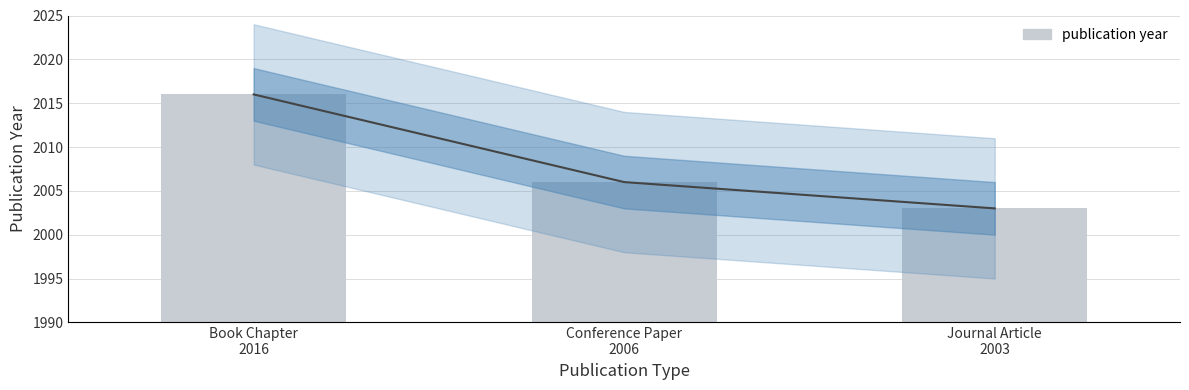

Is it true that the value at Book Chapter
2016 is 1255?

False